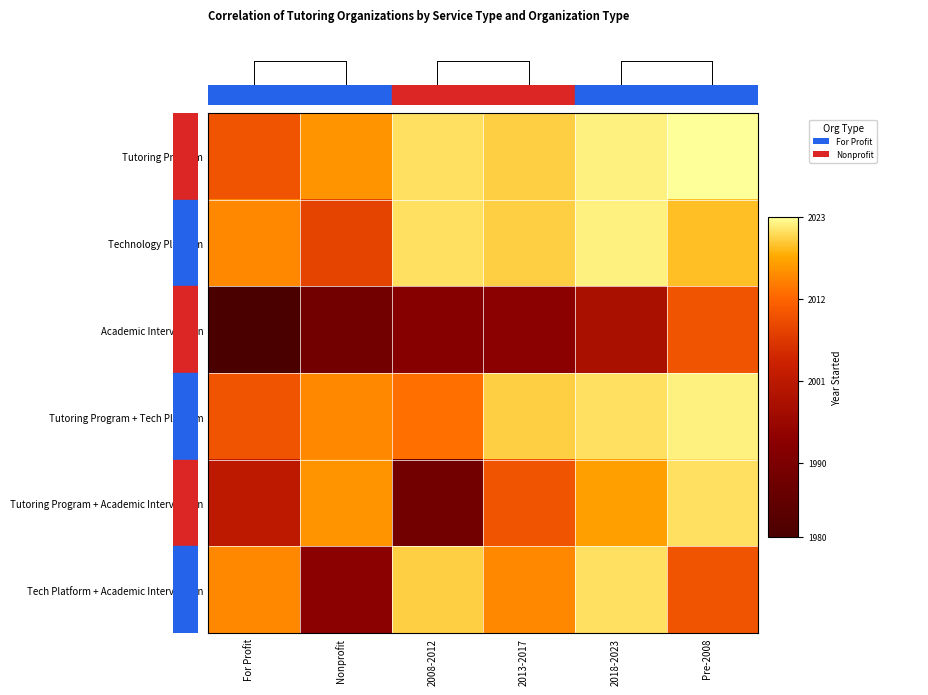

List the series in order of their peak value, highest first.

Tutoring Program, Technology Platform, Tutoring Program + Tech Platform, Tutoring Program + Academic Intervention, Tech Platform + Academic Intervention, Academic Intervention